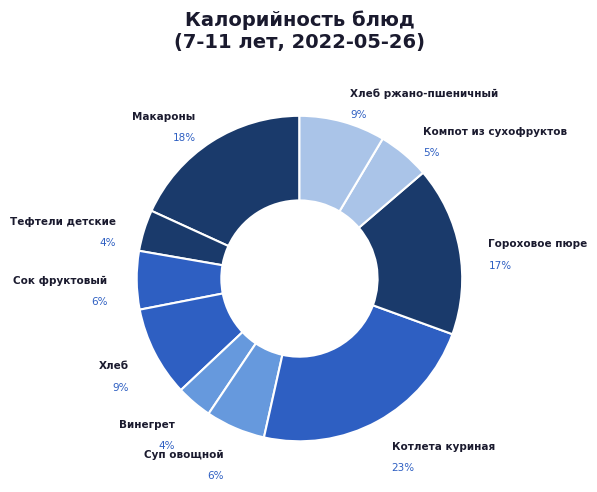

How many slices are in this pie chart?

10